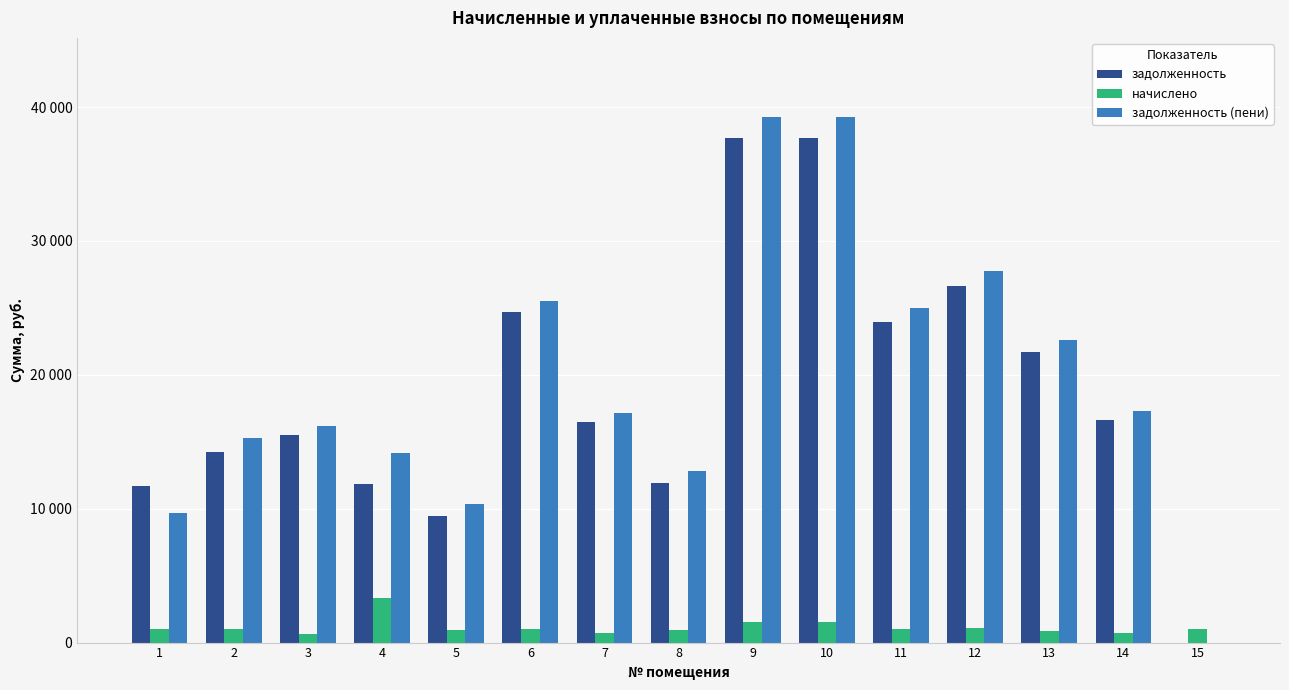

What is the value of the задолженность bar at the 13th from the left?

21707.6